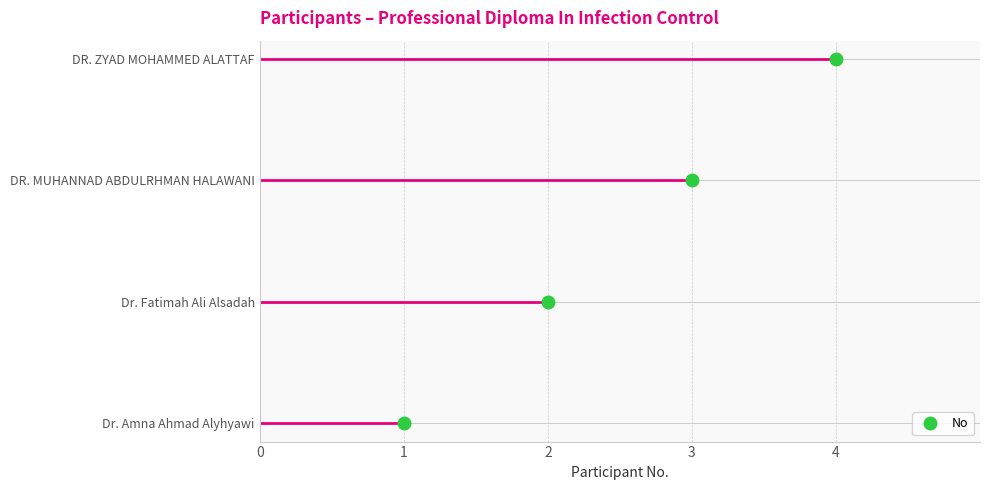

What is the difference between the second highest and minimum values?

2